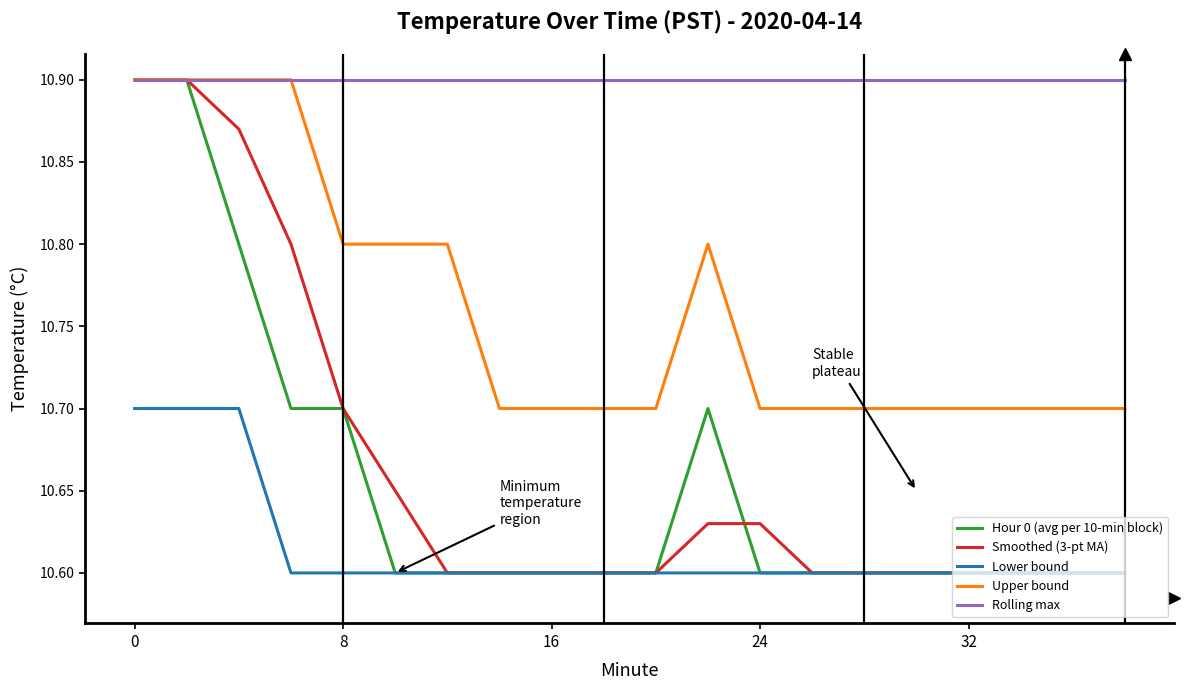

How many lines are shown in the chart?

5